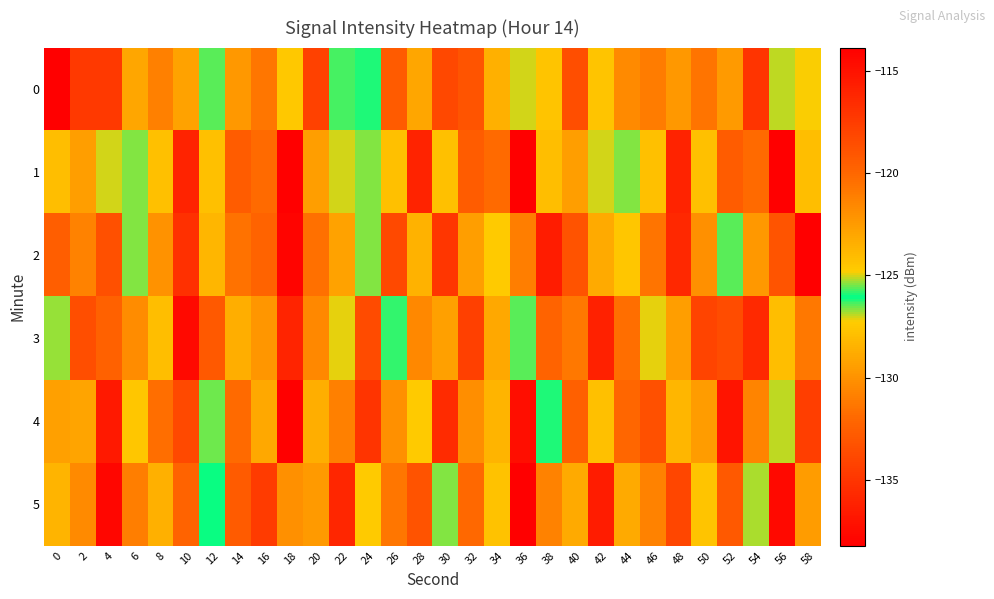

What is the spread (max minus min) of values at 46?

12.0